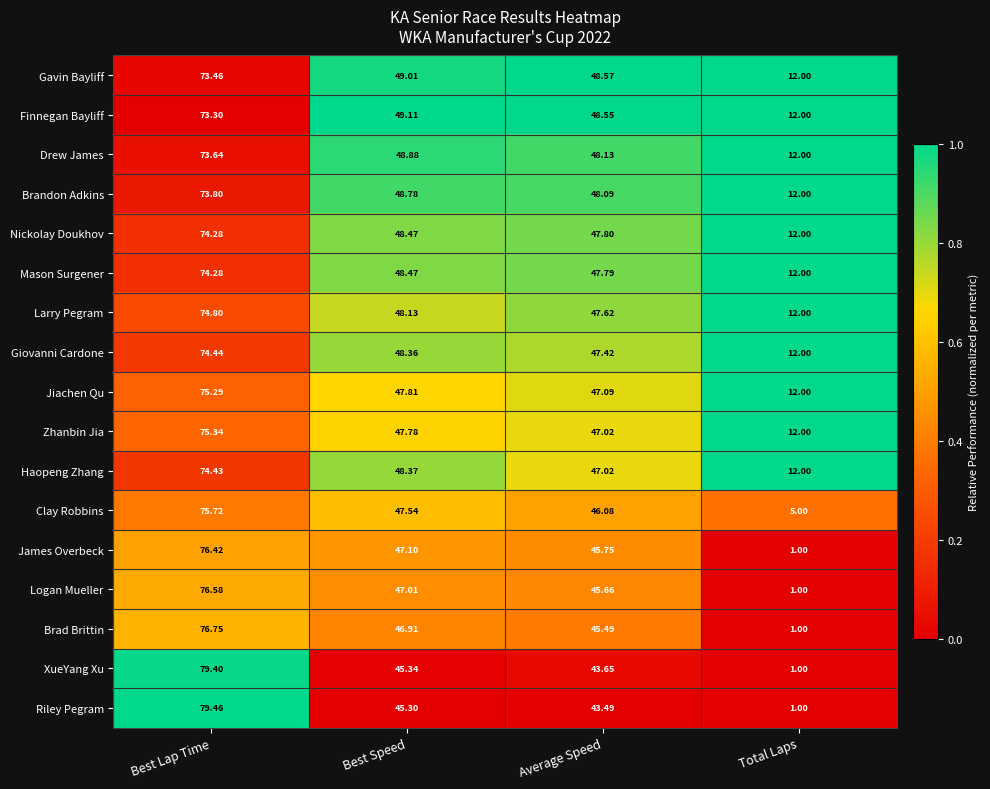

Which series has the largest range (max minus min)?

Riley Pegram